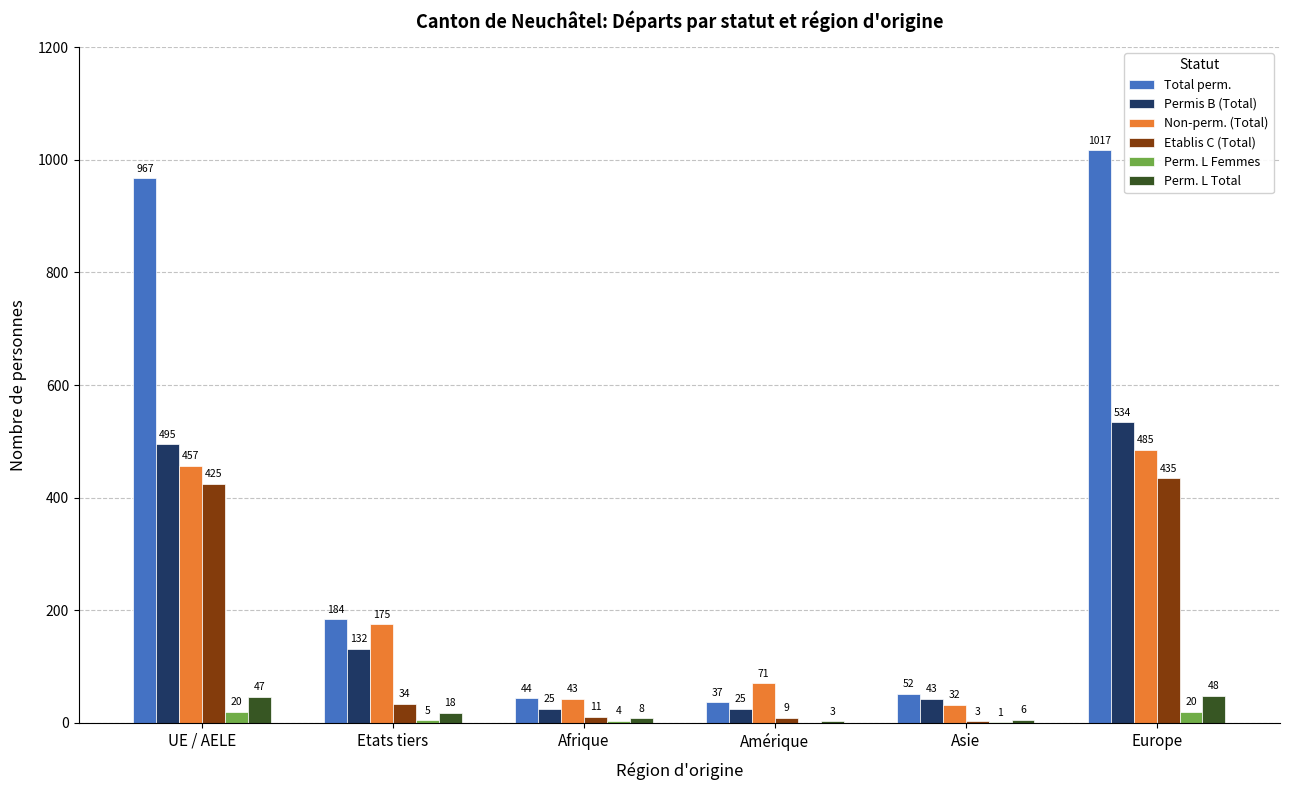

Reading right to left, list all the values displayed in this chart.

Total perm.: 1017	52	37	44	184	967
Permis B (Total): 534	43	25	25	132	495
Non-perm. (Total): 485	32	71	43	175	457
Etablis C (Total): 435	3	9	11	34	425
Perm. L Femmes: 20	1	0	4	5	20
Perm. L Total: 48	6	3	8	18	47